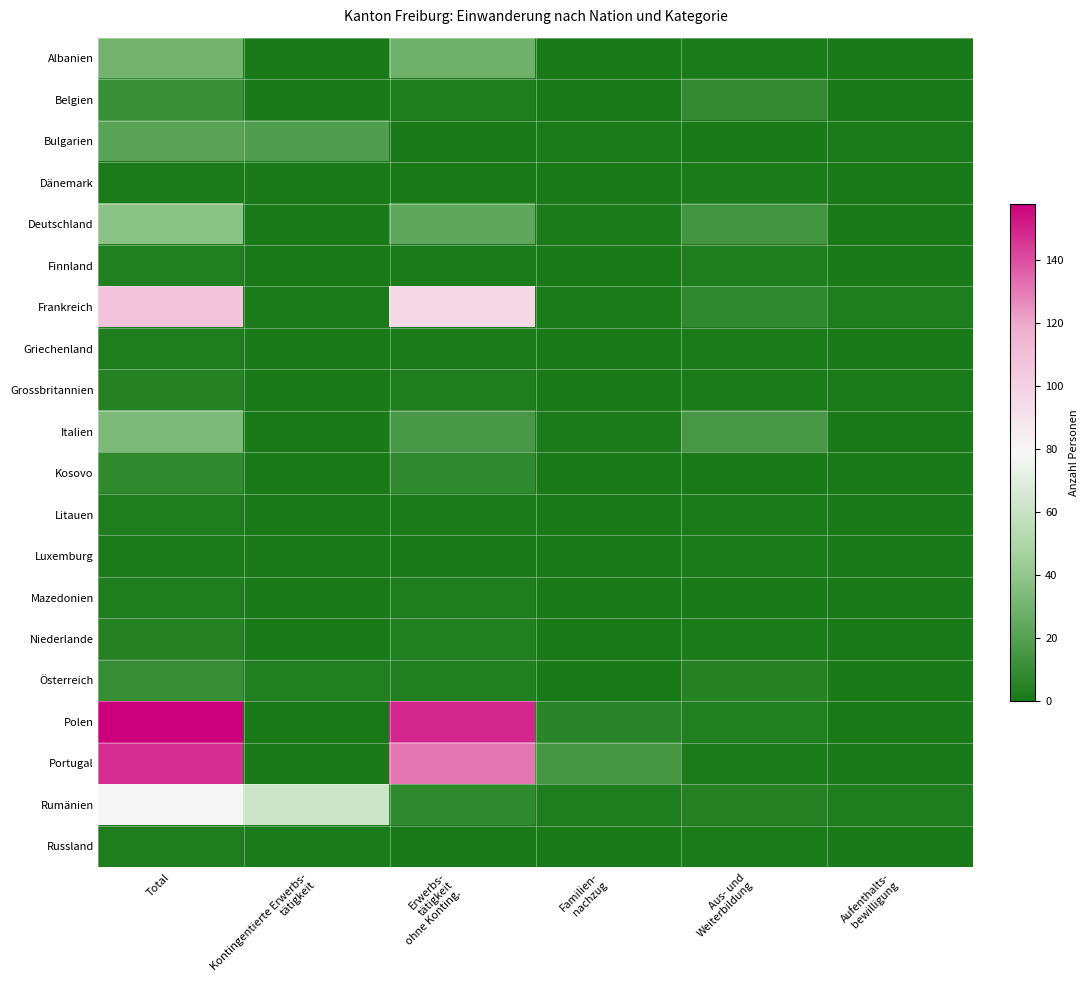

Which series has the largest range (max minus min)?

Polen